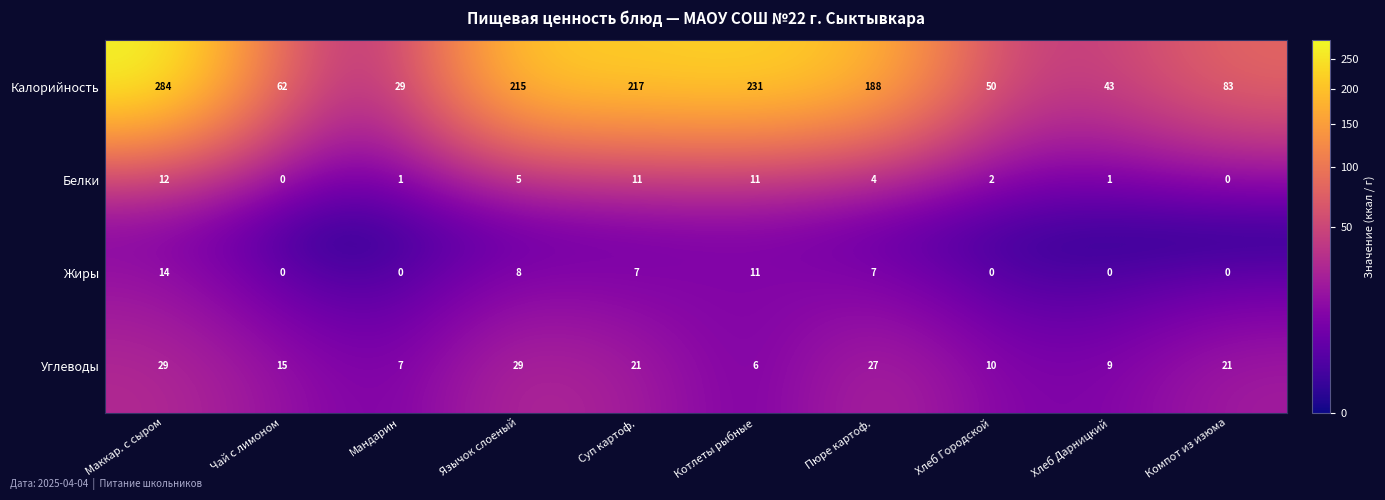

What is the total value across all series at Хлеб Дарницкий?

53